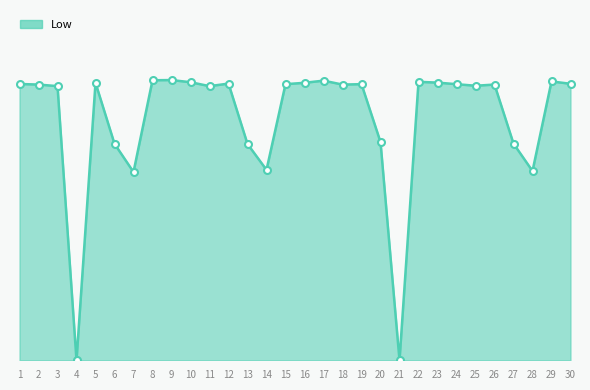

Does the chart display data point markers on the line(s)?

No